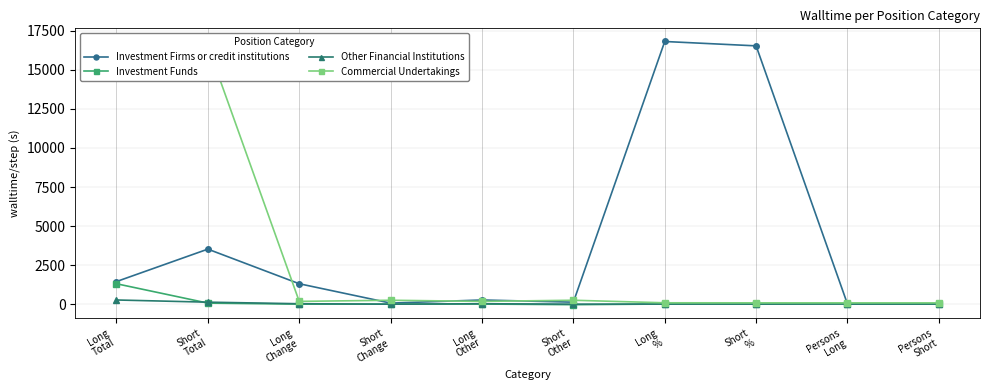

What position from the left is Long
Total?

1